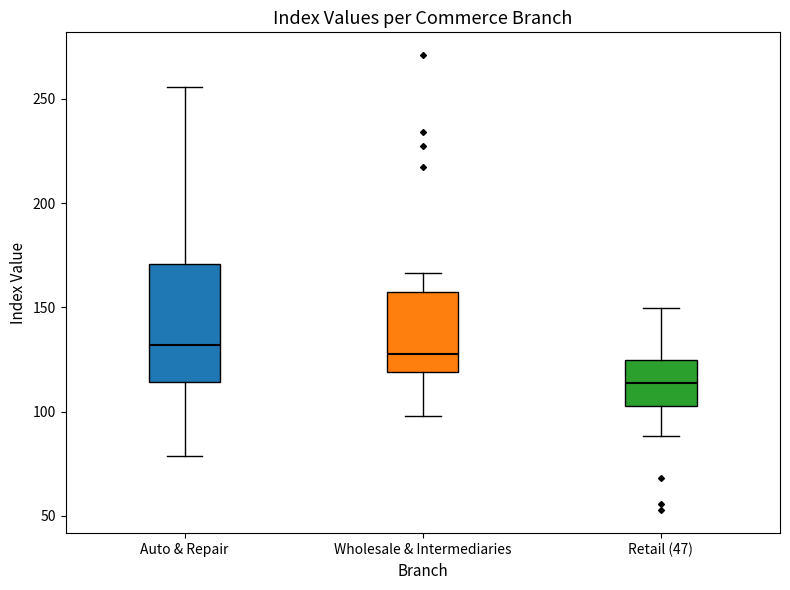

Reading left to right, transcribe this box plot: for each box, give where its median line is, the range the box spans, and where its two whiskers end, as read against the y-axis. The values are not printed on the chart, so give them approximately, as read against the axis.

Auto & Repair: median 130, box 115 to 170, whiskers 80 to 255
Wholesale & Intermediaries: median 130, box 120 to 160, whiskers 100 to 165
Retail (47): median 115, box 100 to 125, whiskers 90 to 150